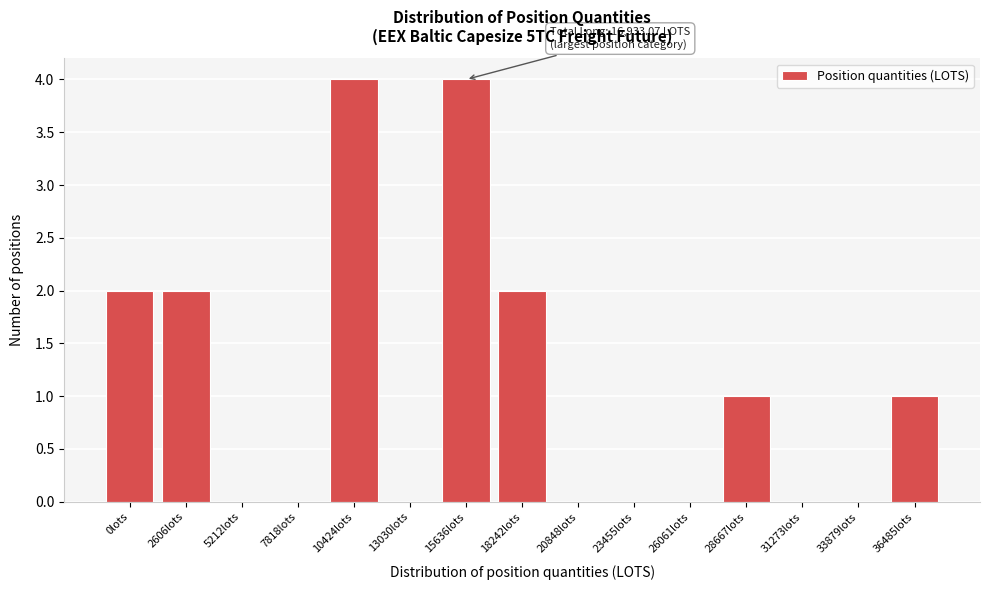

Reading left to right, what are all the values shown in this chart?

0lots=2	2606lots=2	5212lots=0	7818lots=0	10424lots=4	13030lots=0	15636lots=4	18242lots=2	20848lots=0	23455lots=0	26061lots=0	28667lots=1	31273lots=0	33879lots=0	36485lots=1